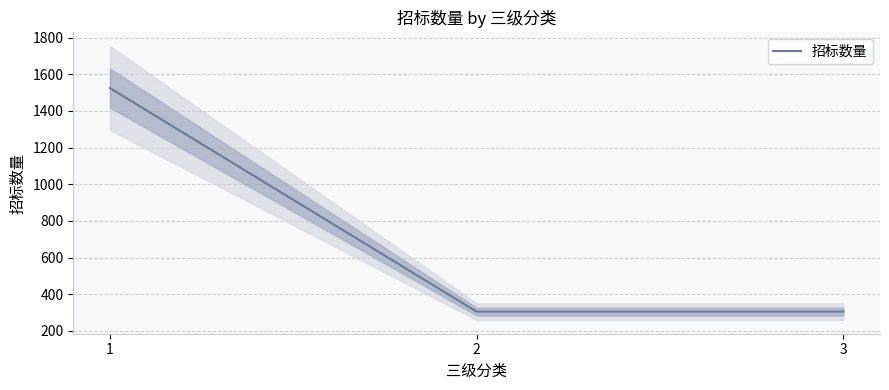

What is the greatest value displayed?

1525